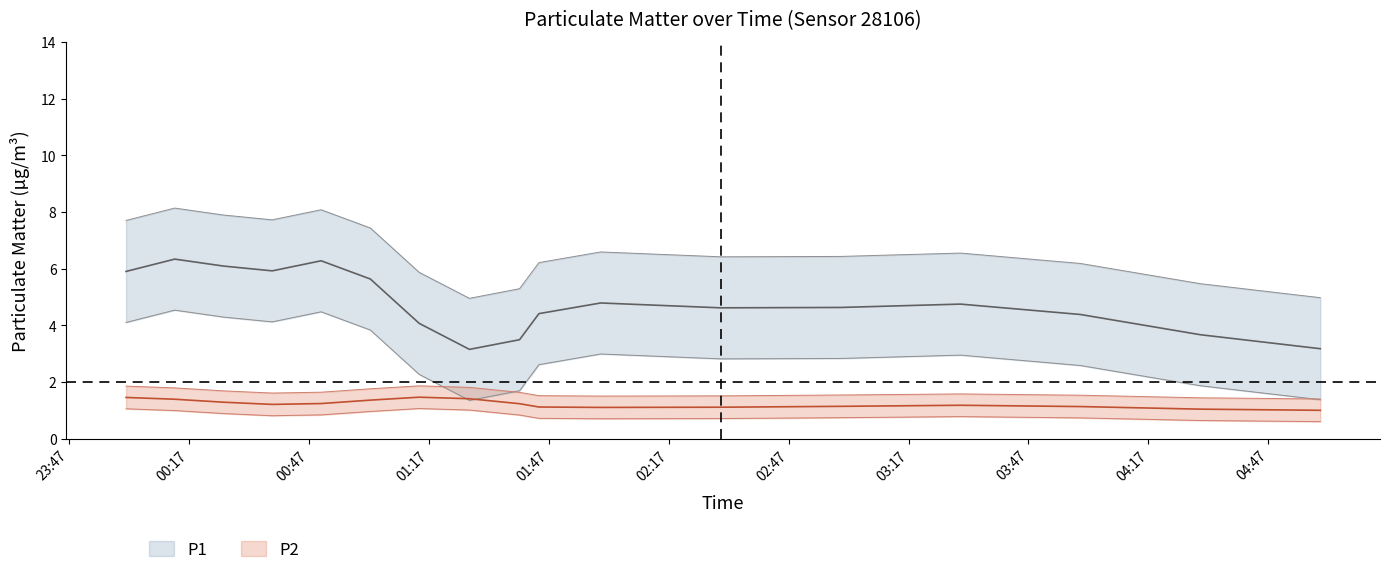

Which series has the largest total across all categories?

P1